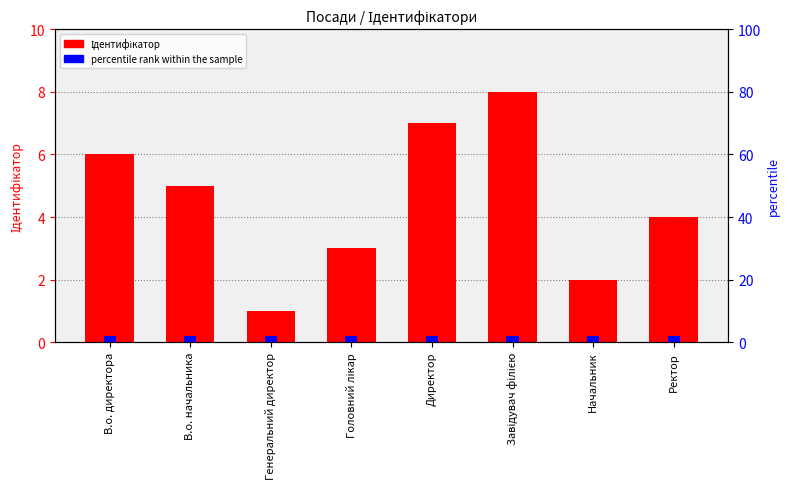

What value does the percentile rank within the sample series have at Головний лікар?

2